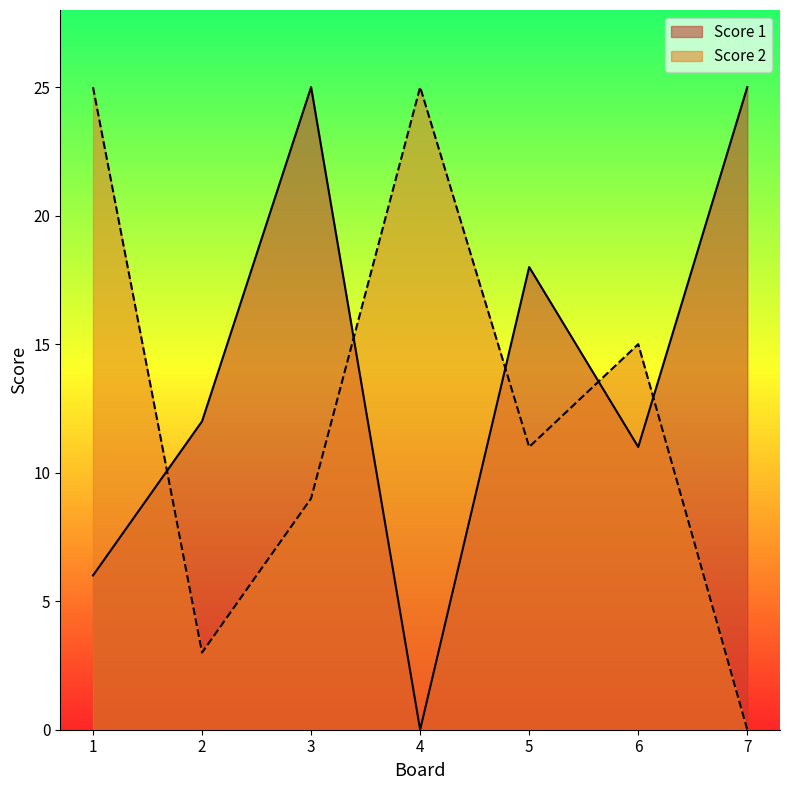

List the series in order of their peak value, lowest first.

Score 1, Score 2